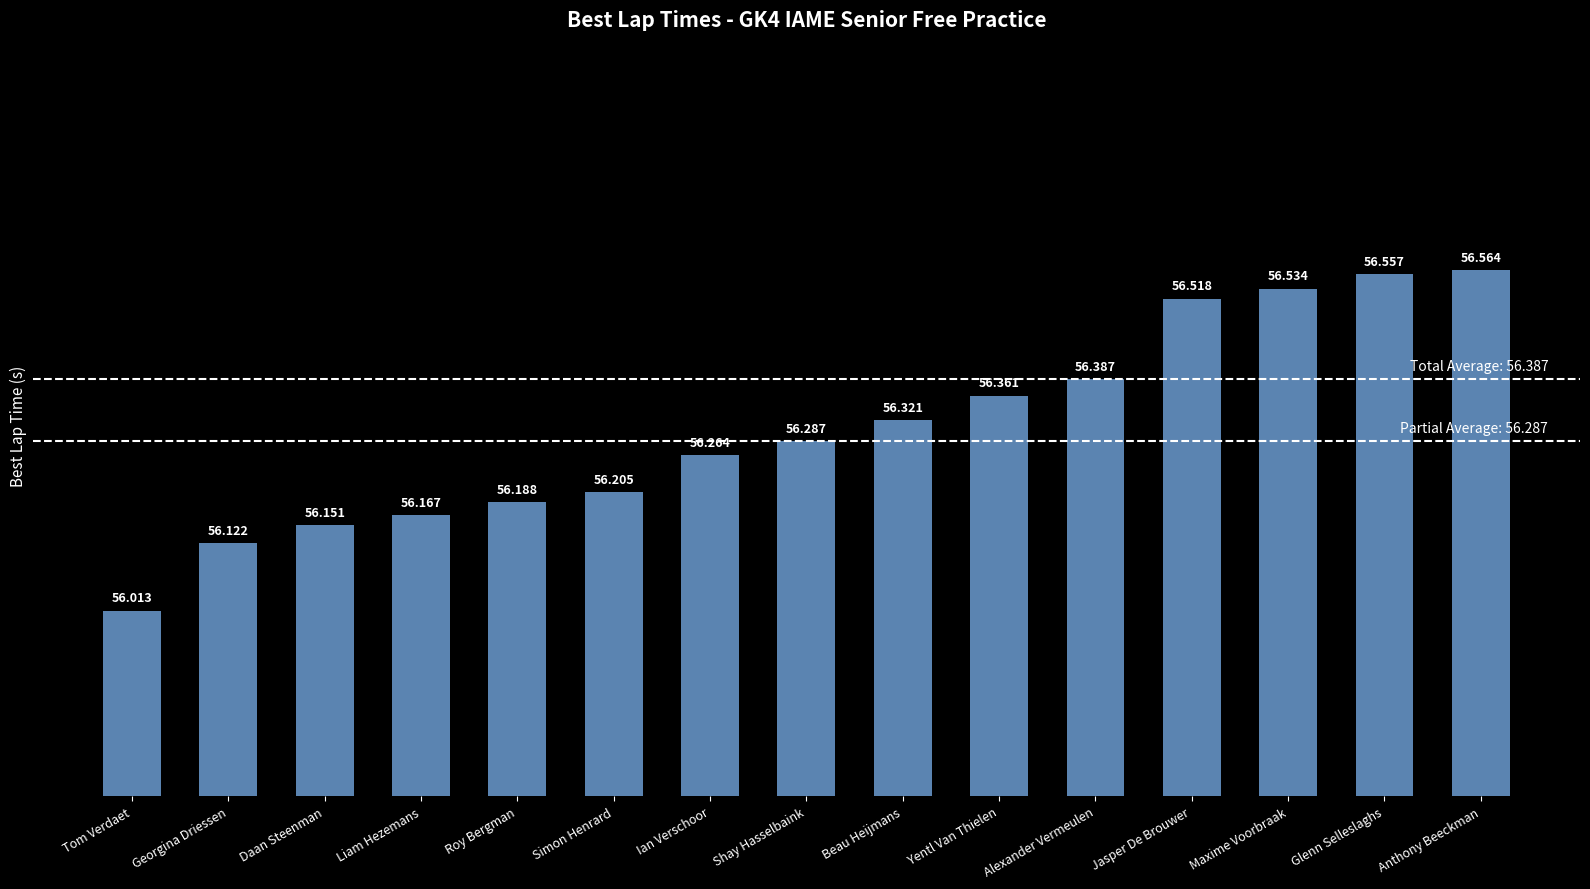

At which label is the value closest to 56?

Tom Verdaet